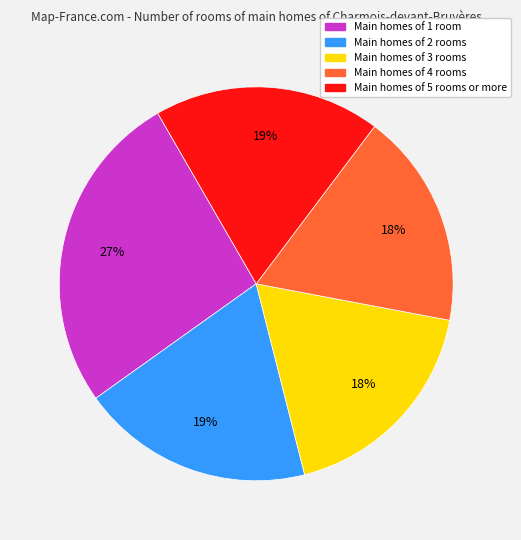

To the nearest percent, what is the average slice percentage?

20%